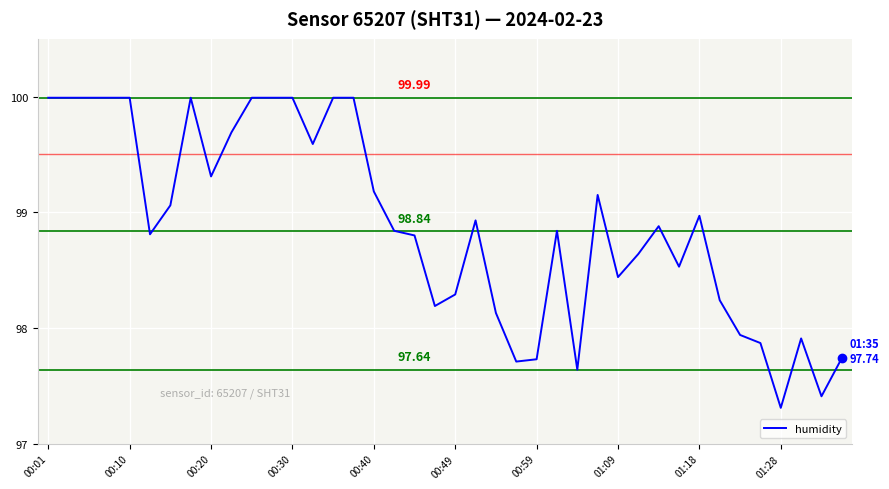

What is the difference between the maximum and minimum values?

2.7